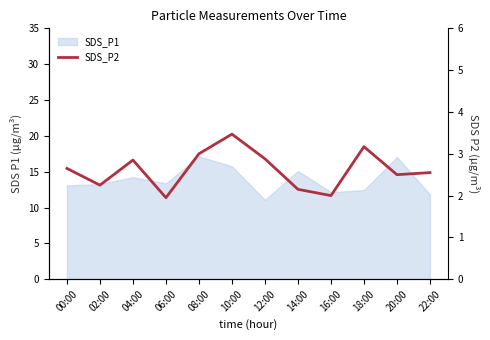

Is it true that the value at 20:00 is 4.3?

False